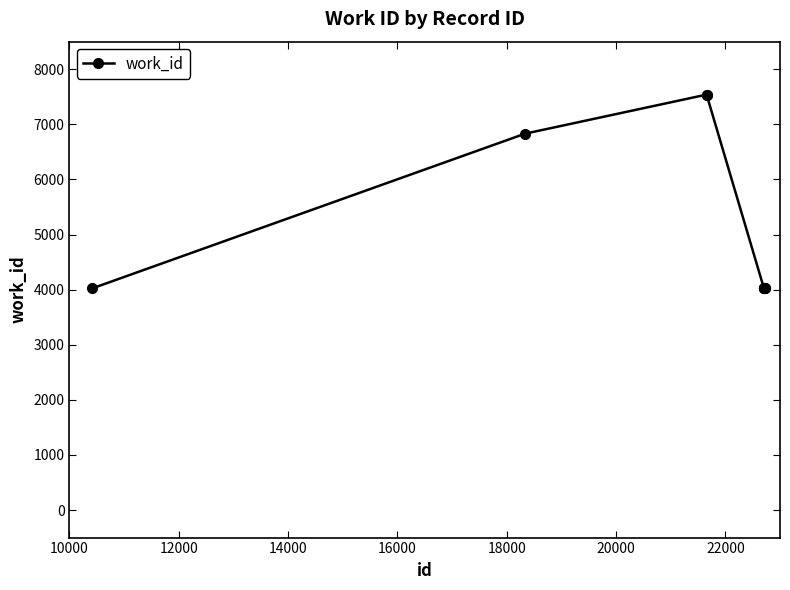

What is the sum of all values?

50076